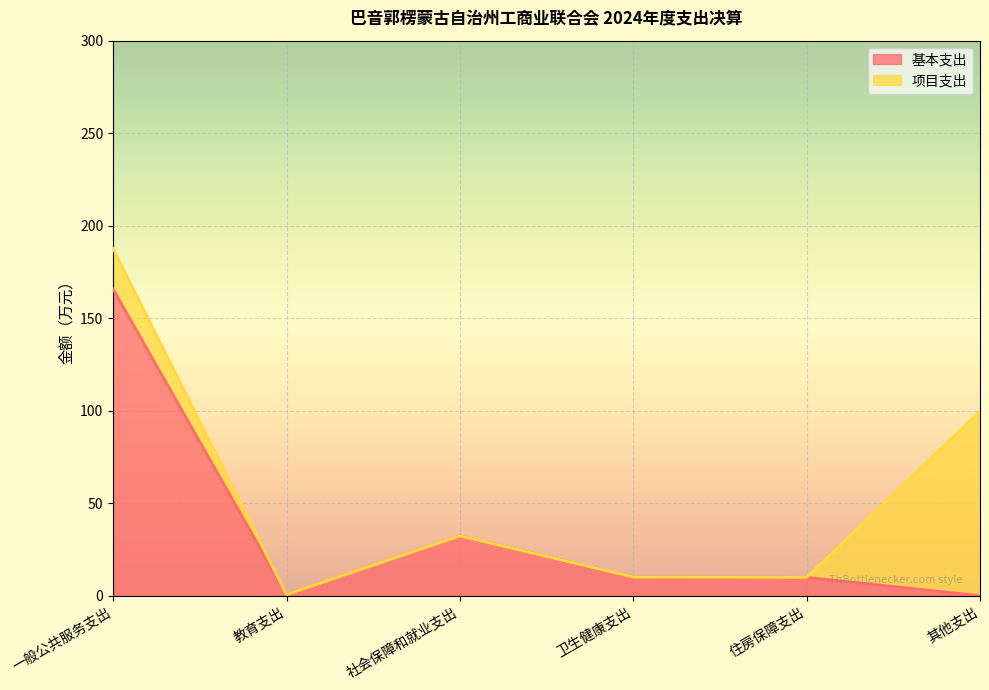

Reading right to left, extract all data points from this chart.

0.0	9.9	10.2	32.3	0.7	165.7